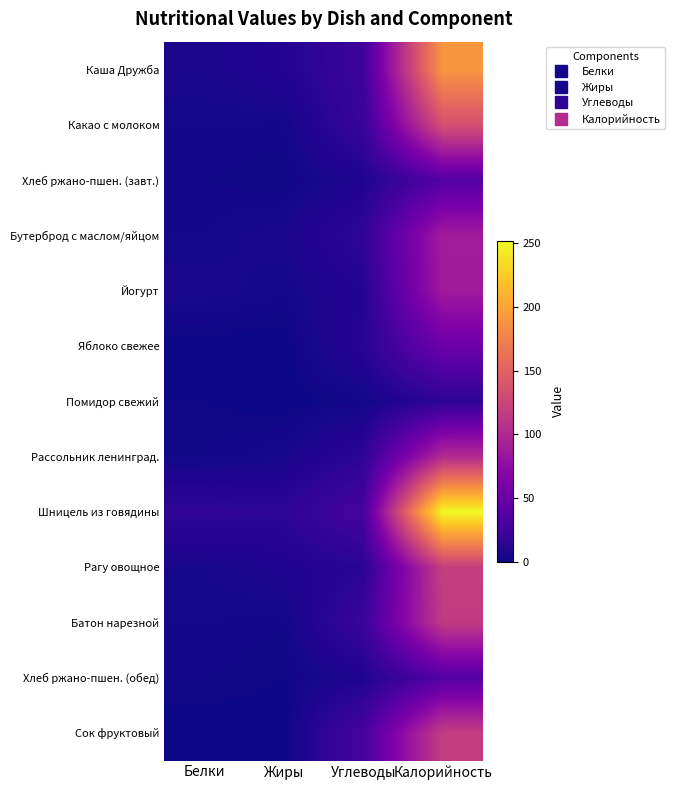

Reading right to left, list all the values displayed in this chart.

Каша Дружба: Калорийность=190.0	Углеводы=23.0	Жиры=9.0	Белки=5.0
Какао с молоком: Калорийность=134.0	Углеводы=20.0	Жиры=2.5	Белки=3.0
Хлеб ржано-пшен. (завт.): Калорийность=36.0	Углеводы=7.0	Жиры=1.0	Белки=2.0
Бутерброд с маслом/яйцом: Калорийность=88.0	Углеводы=15.0	Жиры=5.0	Белки=3.0
Йогурт: Калорийность=87.0	Углеводы=9.0	Жиры=3.0	Белки=5.0
Яблоко свежее: Калорийность=52.0	Углеводы=11.0	Жиры=0.0	Белки=0.0
Помидор свежий: Калорийность=14.0	Углеводы=2.0	Жиры=0.0	Белки=1.0
Рассольник ленинград.: Калорийность=102.0	Углеводы=14.0	Жиры=4.0	Белки=2.0
Шницель из говядины: Калорийность=252.0	Углеводы=29.0	Жиры=14.0	Белки=15.0
Рагу овощное: Калорийность=119.0	Углеводы=12.0	Жиры=7.0	Белки=4.0
Батон нарезной: Калорийность=115.0	Углеводы=21.0	Жиры=2.0	Белки=3.0
Хлеб ржано-пшен. (обед): Калорийность=36.0	Углеводы=7.0	Жиры=1.0	Белки=2.0
Сок фруктовый: Калорийность=118.0	Углеводы=29.0	Жиры=0.0	Белки=0.0